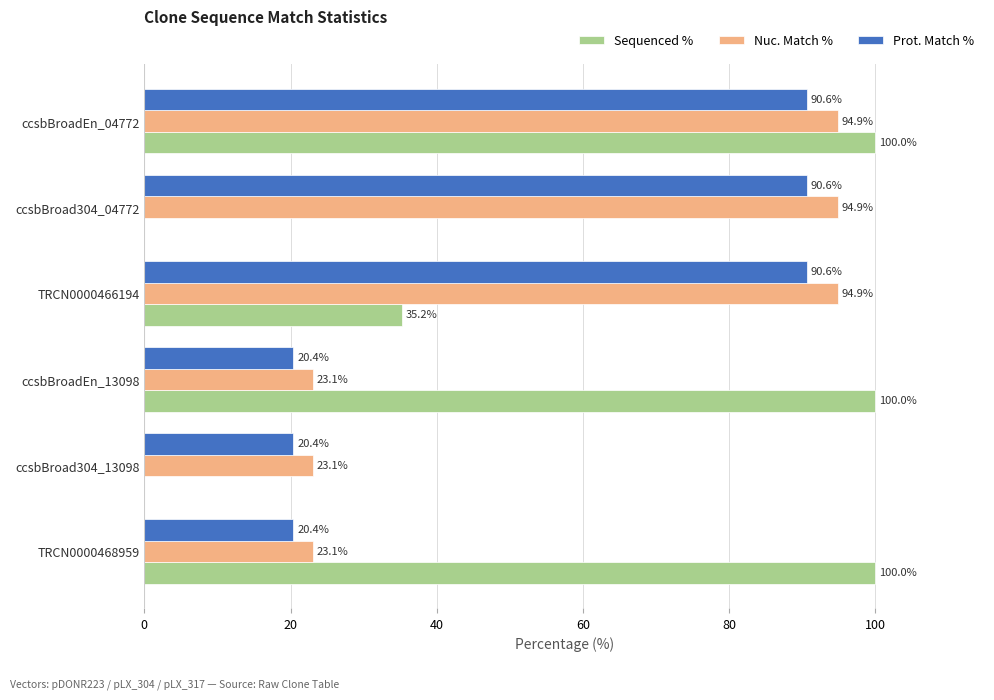

Which series changed the most between ccsbBroadEn_13098 and ccsbBroad304_13098?

Sequenced %